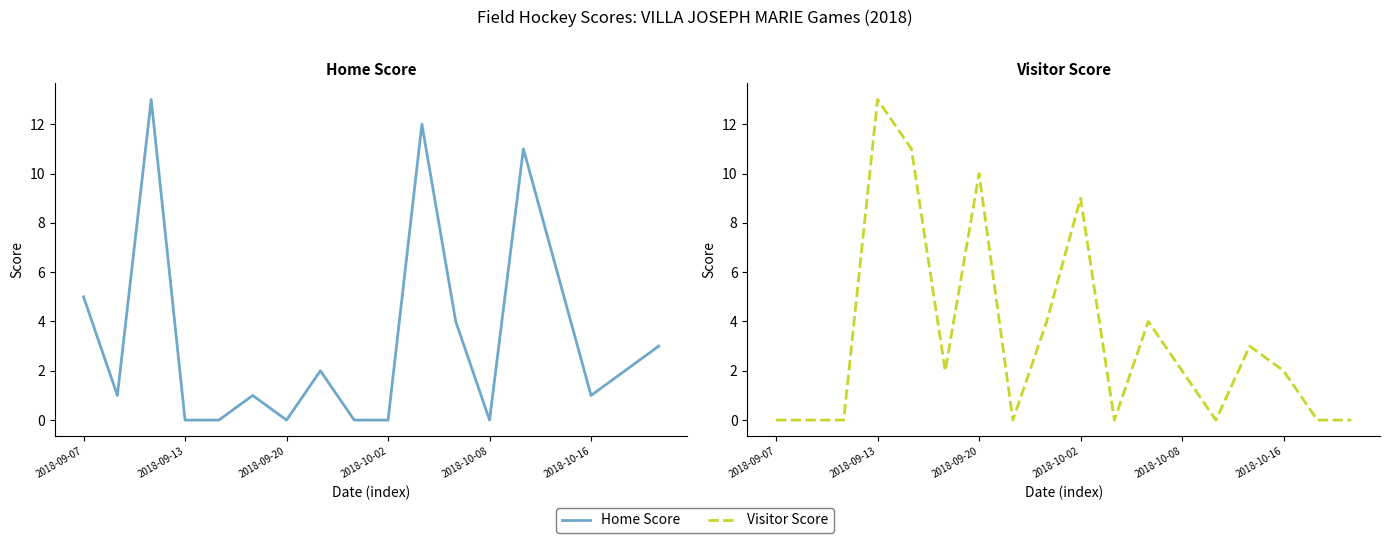

Is this an area chart (filled region under the line)?

No